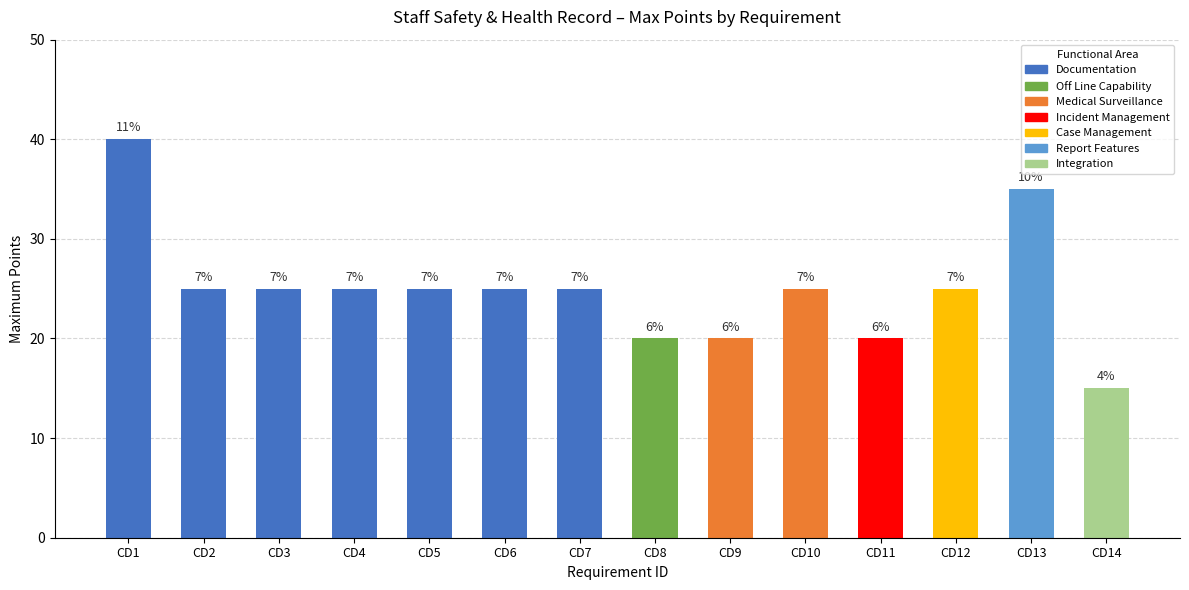

At which category does the chart reach its peak across all series?

CD1